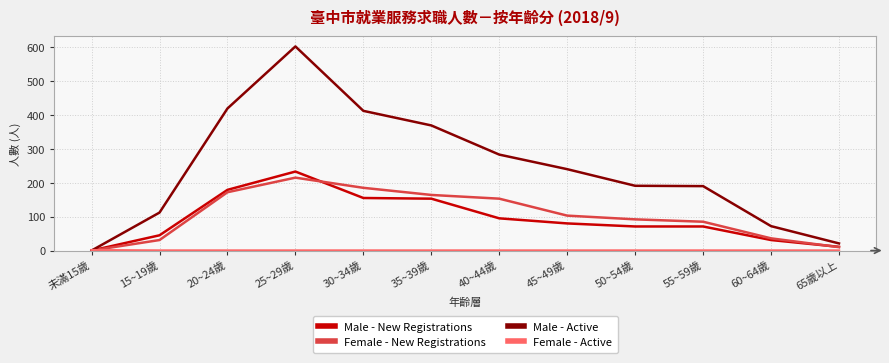

Is the value of Male - Active at 50~54歲 greater than the value of Male - New Registrations at 40~44歲?

Yes